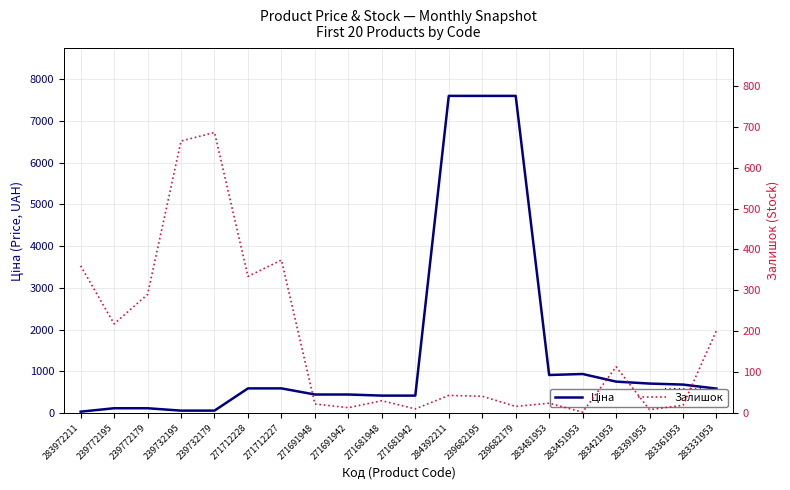

What is the total value across all series at 271712228?

923.9